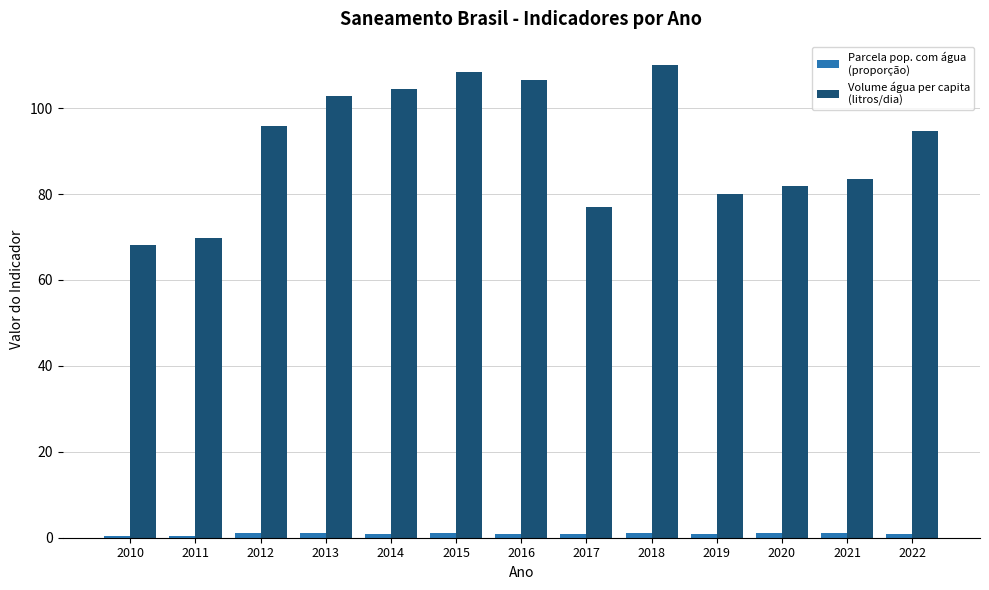

What is the greatest value displayed?

110.0